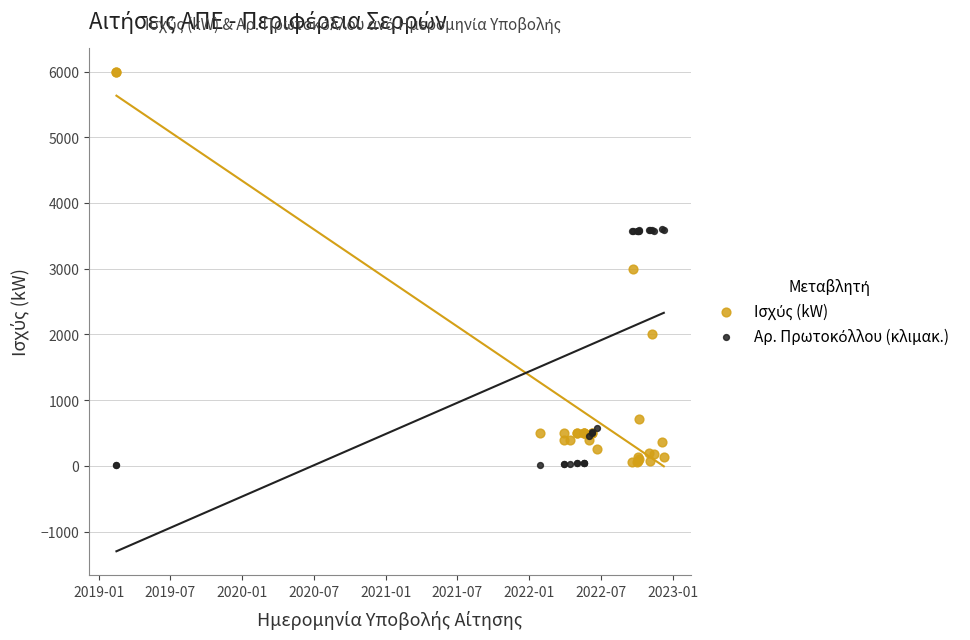

What is the X range (max minus min) for the scatter plot?

1393.0